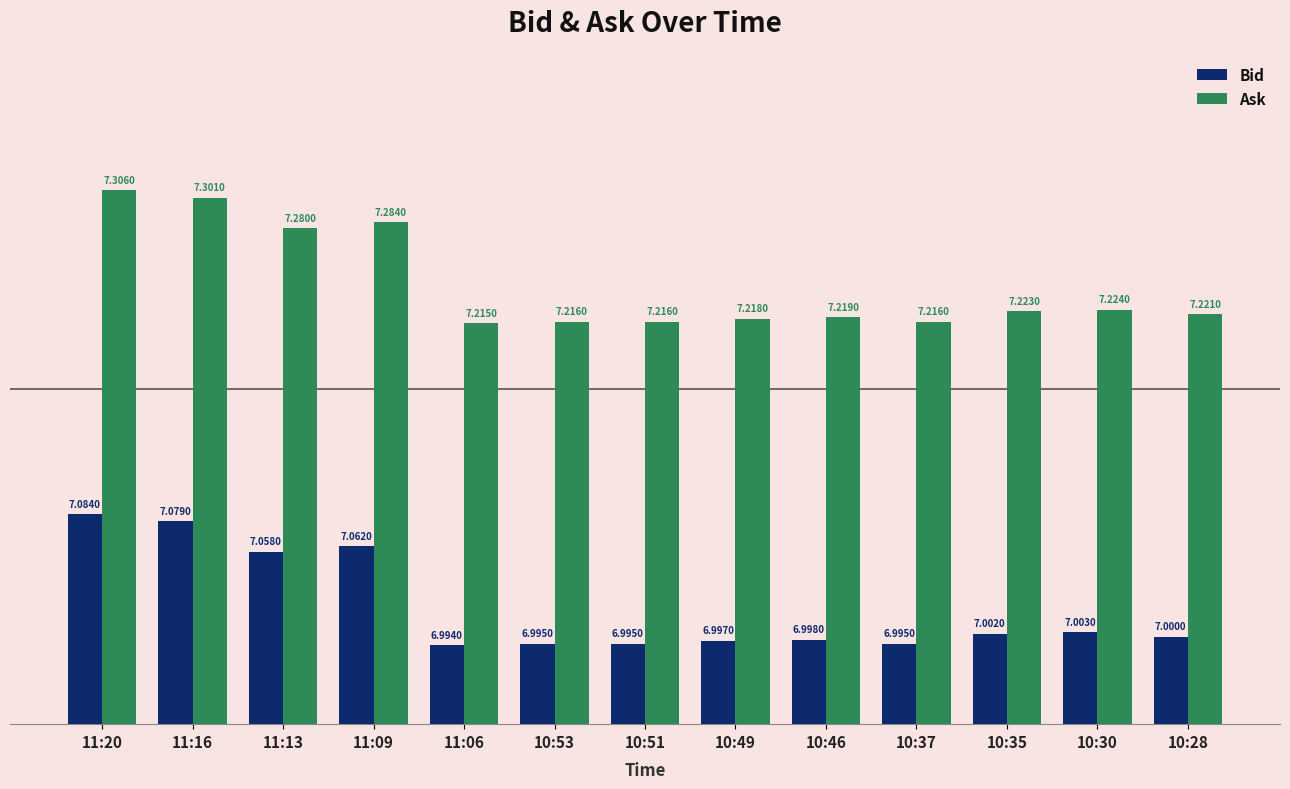

What position from the right is 10:51?

7